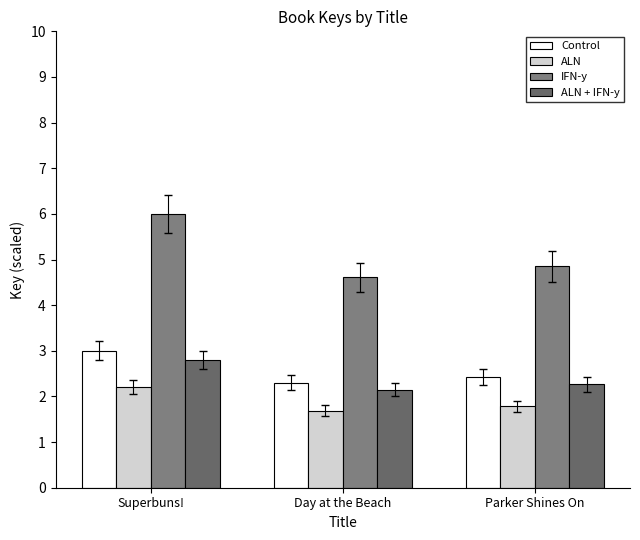

Reading left to right, extract all data points from this chart.

Control: Superbuns!=3.0	Day at the Beach=2.3	Parker Shines On=2.4
ALN: Superbuns!=2.2	Day at the Beach=1.7	Parker Shines On=1.8
IFN-y: Superbuns!=6.0	Day at the Beach=4.6	Parker Shines On=4.9
ALN + IFN-y: Superbuns!=2.8	Day at the Beach=2.1	Parker Shines On=2.3